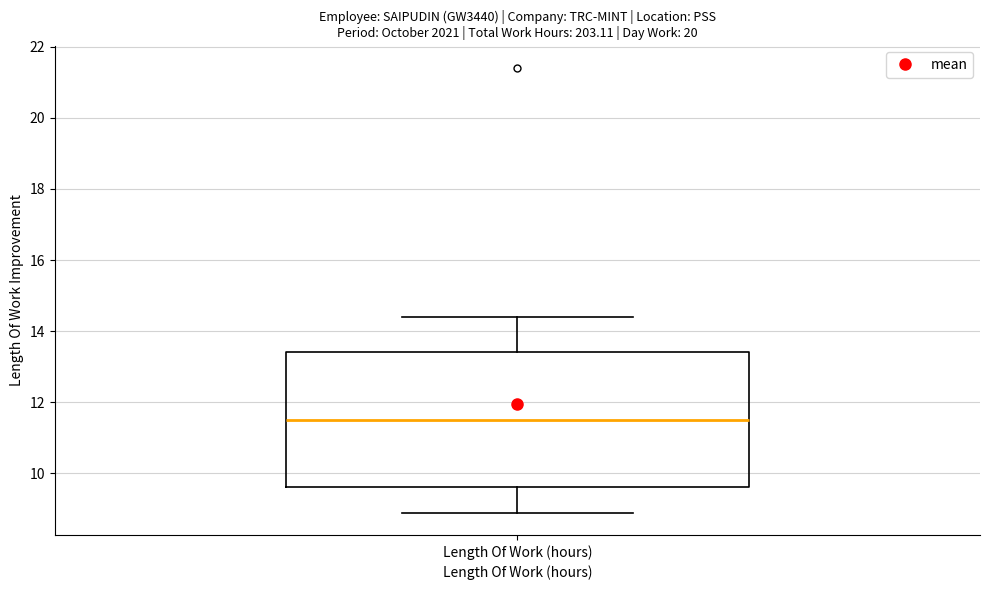

Transcribe this box plot: give where the median line is, the range the box spans, and where the two whiskers end, as read against the y-axis. The values are not printed on the chart, so give them approximately, as read against the axis.

median 11.4, box 9.6 to 13.4, whiskers 8.8 to 14.4